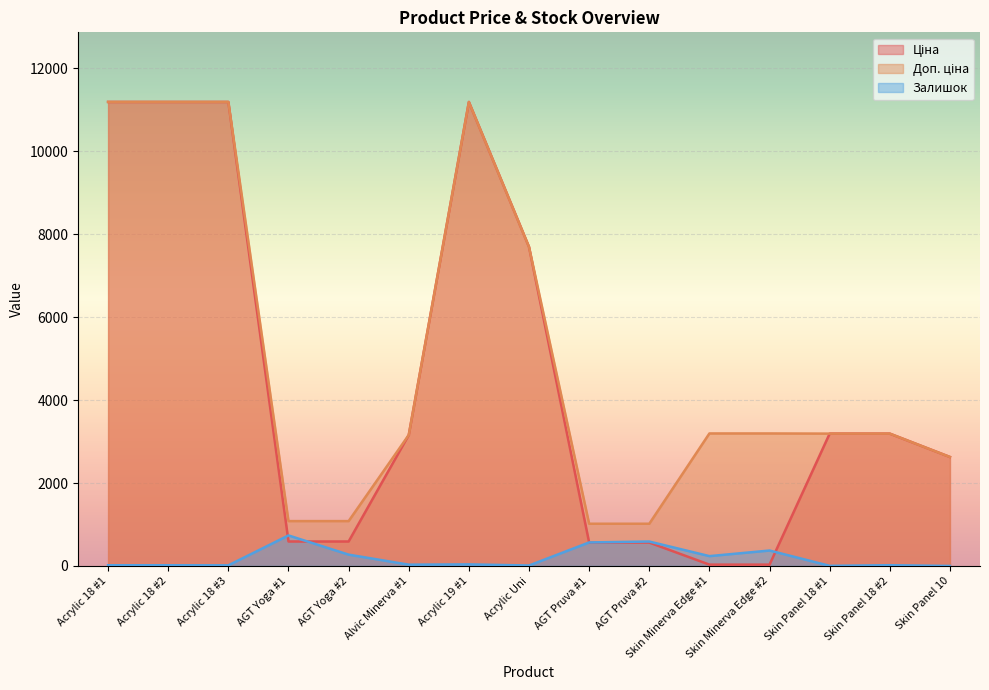

In Залишок, how many points are lower than both neighbors (excluding endpoints)?

5